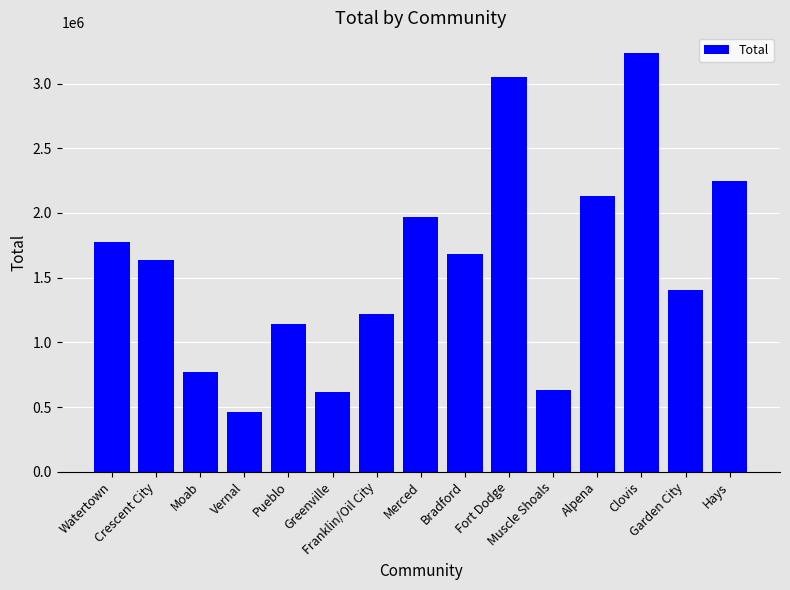

Is it true that the value at Clovis is 3234816?

True